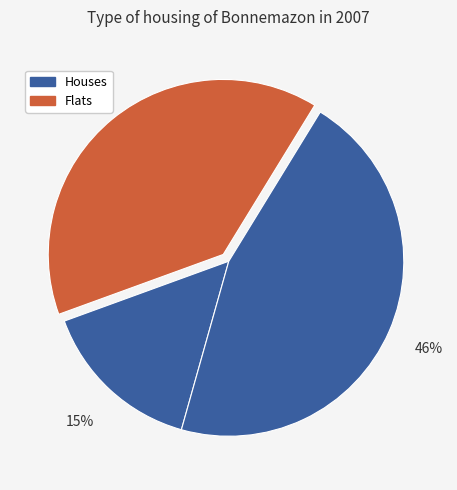

Does any single category account for the majority?

No